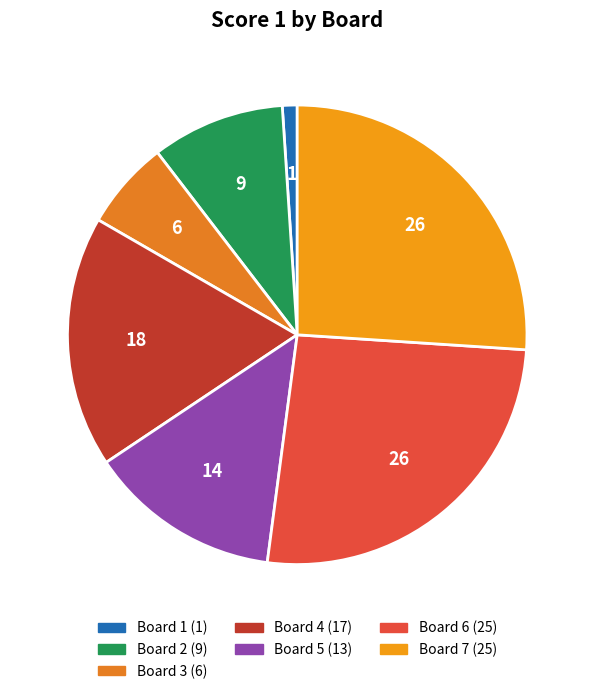

Is there a majority slice in this chart?

No